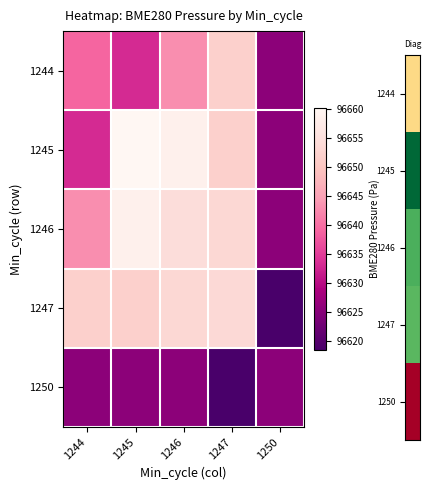

Which label corresponds to the largest value in the chart?

1245